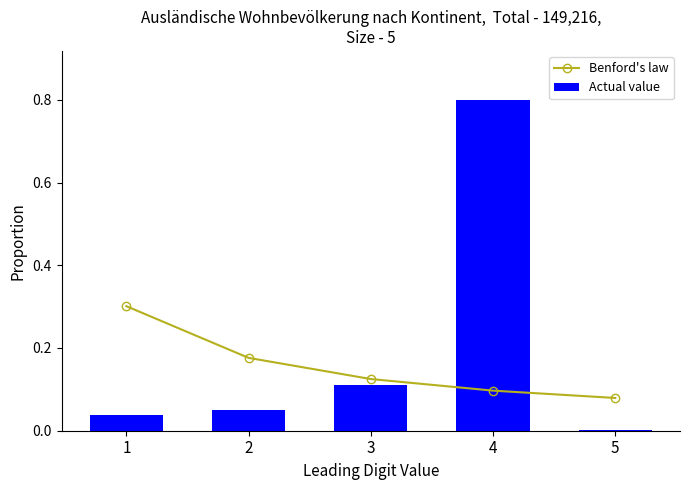

The Actual value series shows 0.1 at 3. True or false?

True